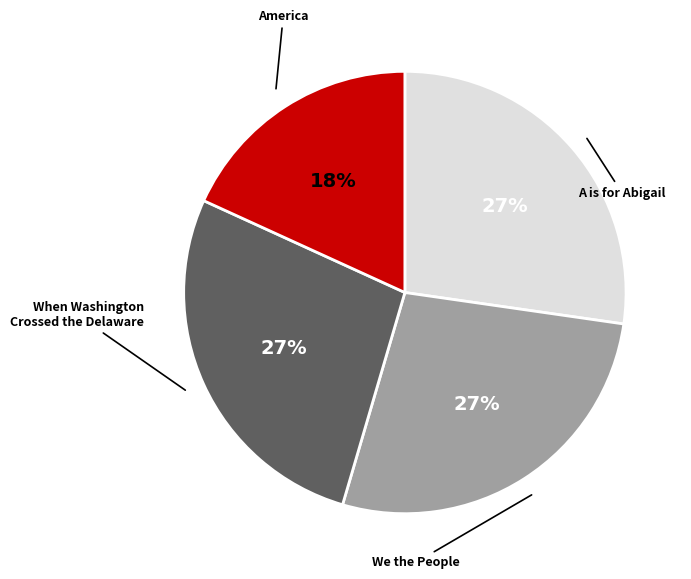

Is it true that We the People is 20% of the pie?

False